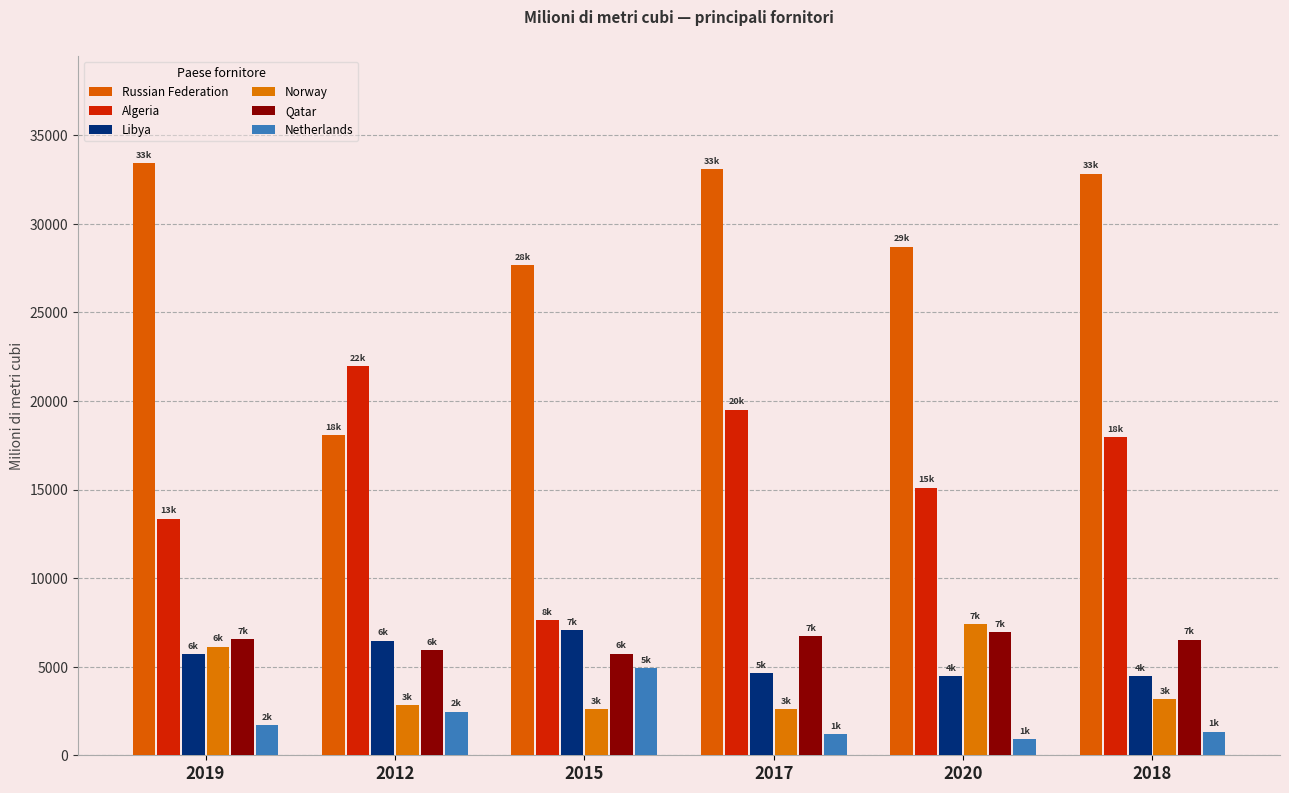

What is the label of the 4th bar from the left?

2017